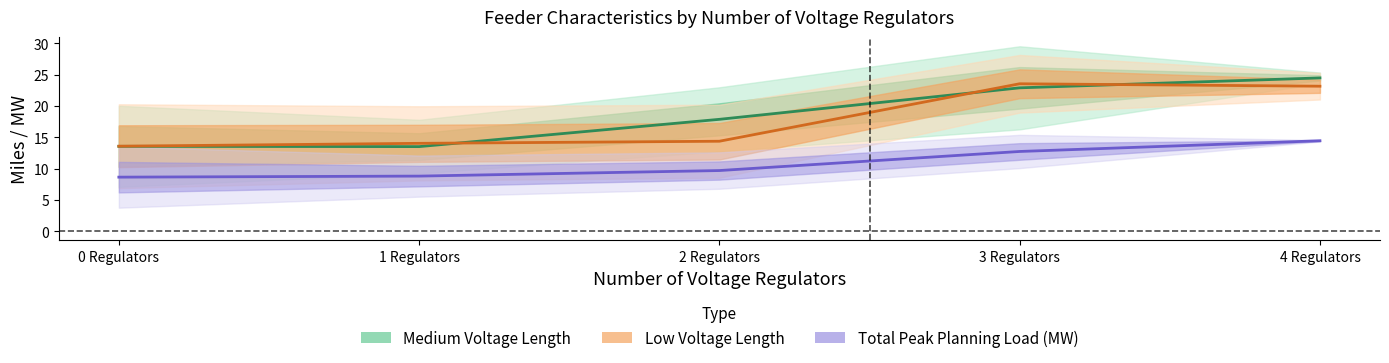

Reading left to right, extract all data points from this chart.

Medium Voltage Length: 13.6	13.5	17.9	22.9	24.5
Low Voltage Length: 13.6	14.0	14.4	23.6	23.2
Total Peak Planning Load (MW): 8.6	8.8	9.7	12.7	14.5